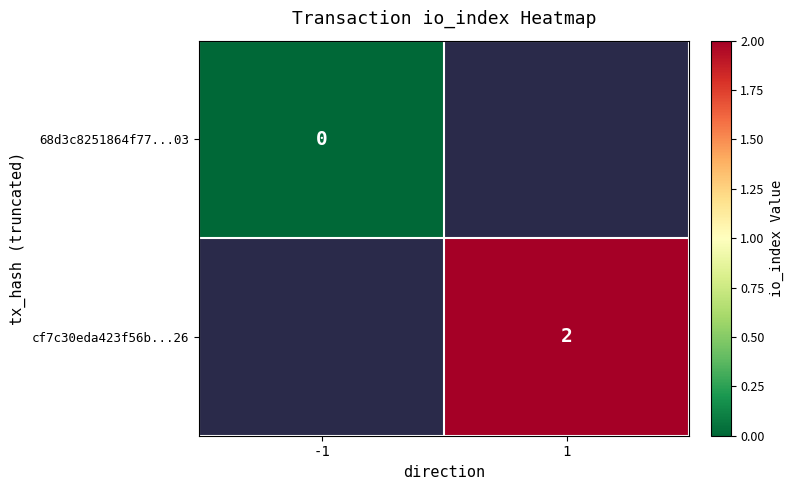

Is the value of cf7c30eda423f56b...26 at 1 greater than the value of 68d3c8251864f77...03 at -1?

Yes